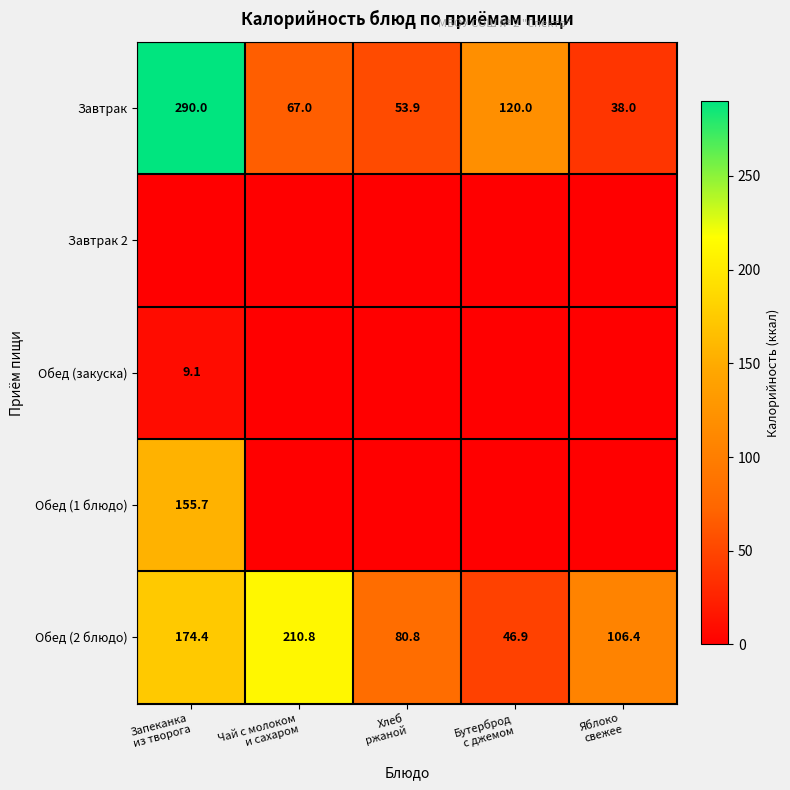

At how many categories does at least one series exceed 268?

1